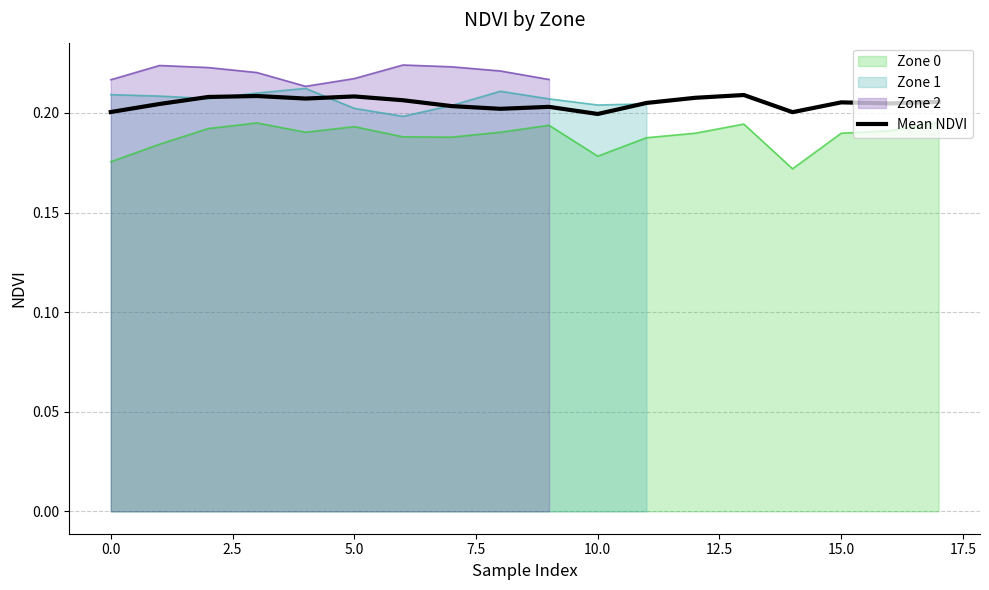

What is the label of the 17th point from the left?

16